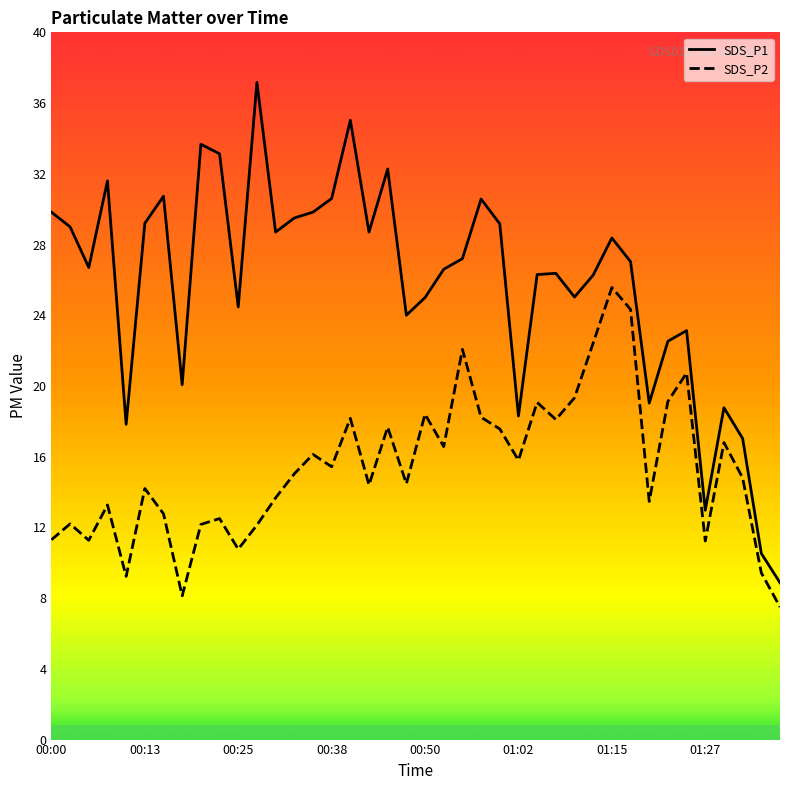

Is this an area chart (filled region under the line)?

No